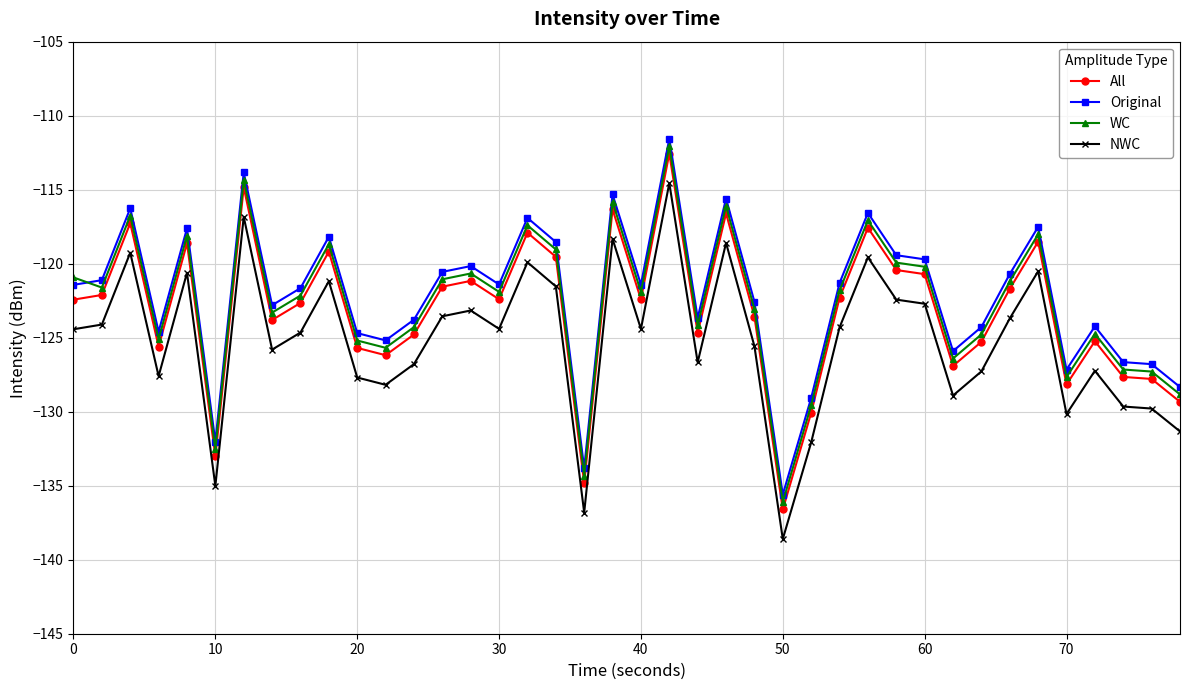

What is the average value of the Original series?

-122.2